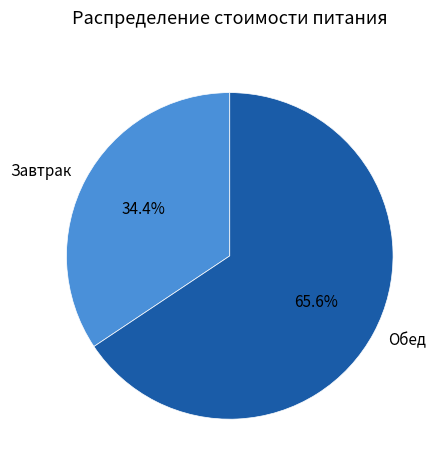

The Завтрак slice represents 34% of the pie. True or false?

True